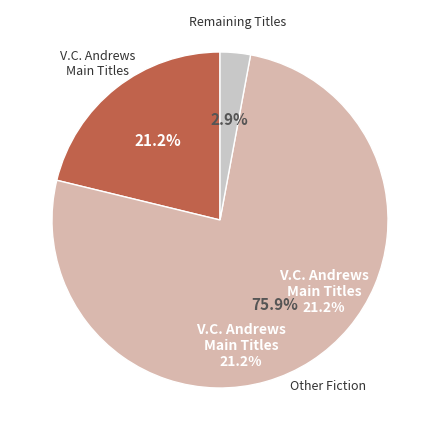

True or false: Music for Love or War accounts for 85% of the total.

False